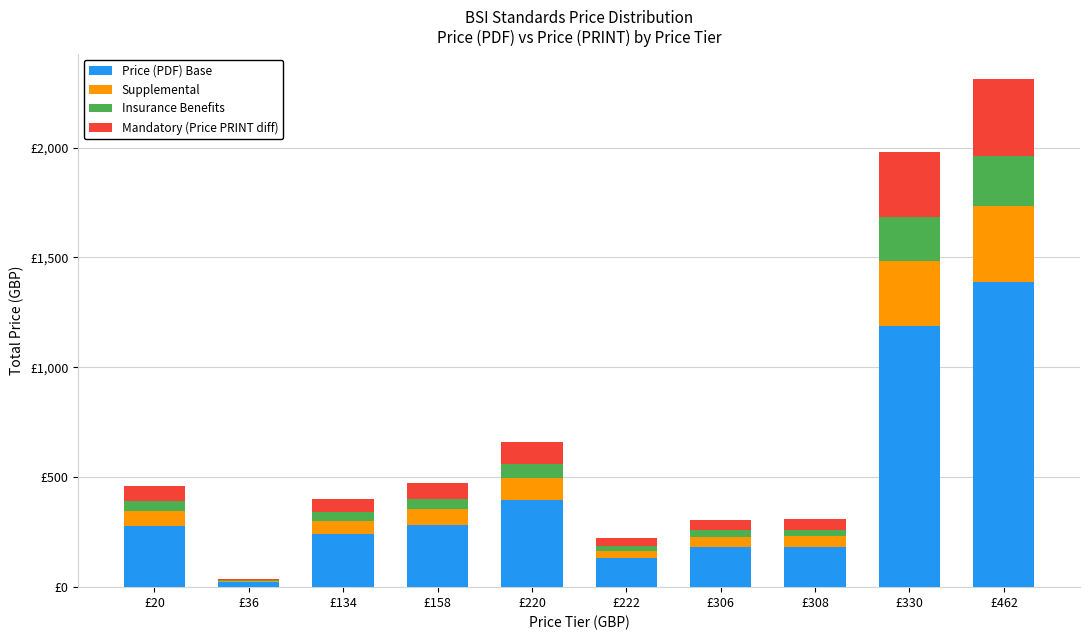

Rank the categories by Mandatory (Price PRINT diff) value from highest to lowest.

£462, £330, £220, £158, £20, £134, £308, £306, £222, £36